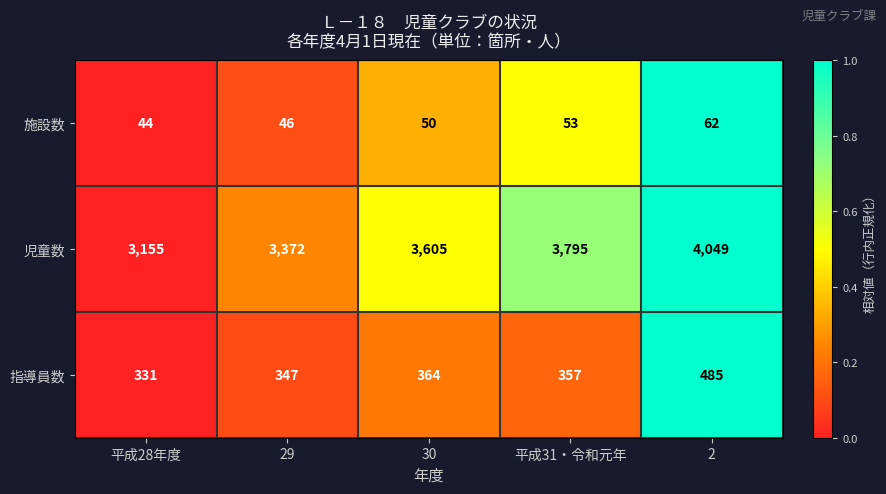

True or false: 児童数 has a value of 3795 at 平成31・令和元年.

True